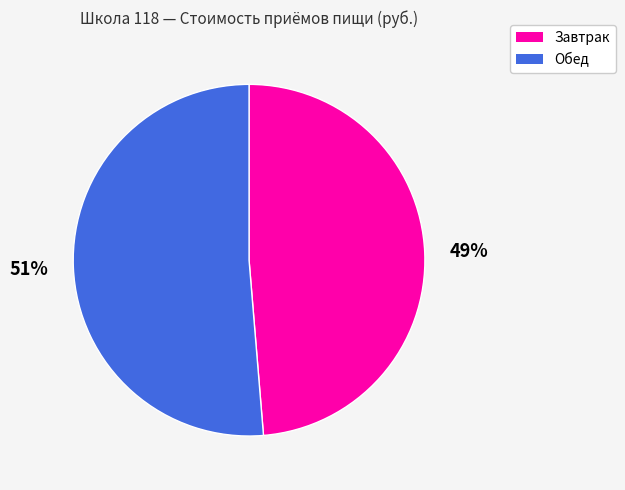

Which category has the smallest portion of the pie?

Завтрак